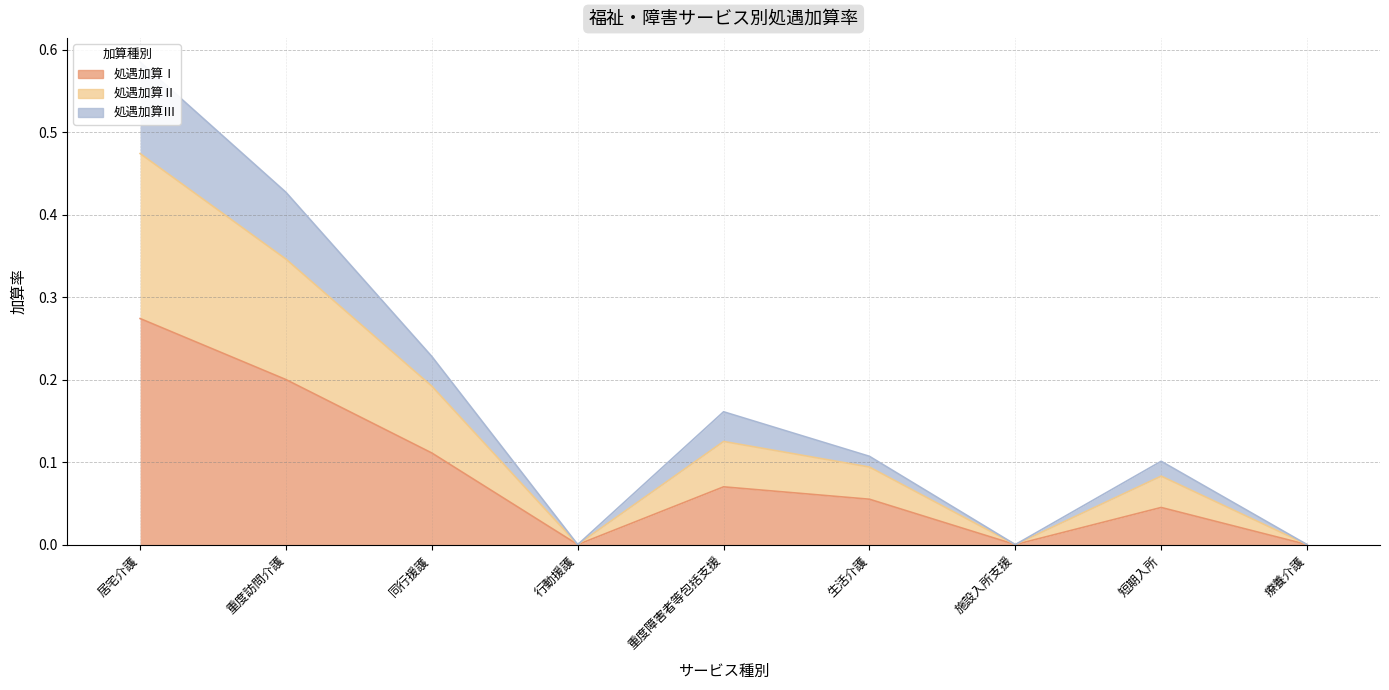

At which category does the chart reach its minimum across all series?

行動援護